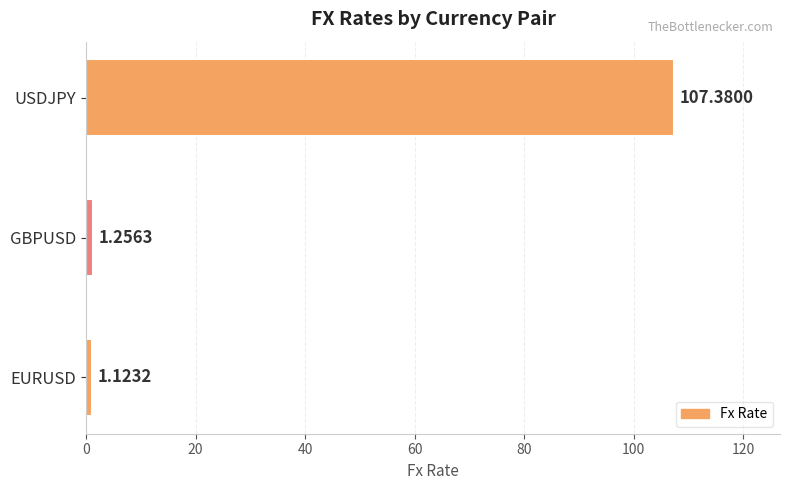

What is the sum of all values?

109.8